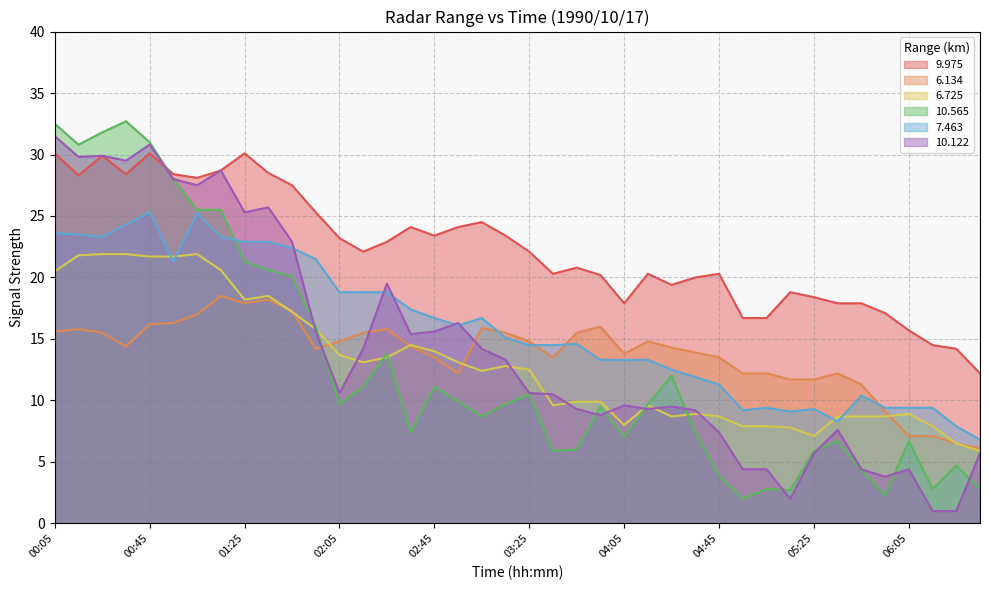

How many lines are shown in the chart?

6